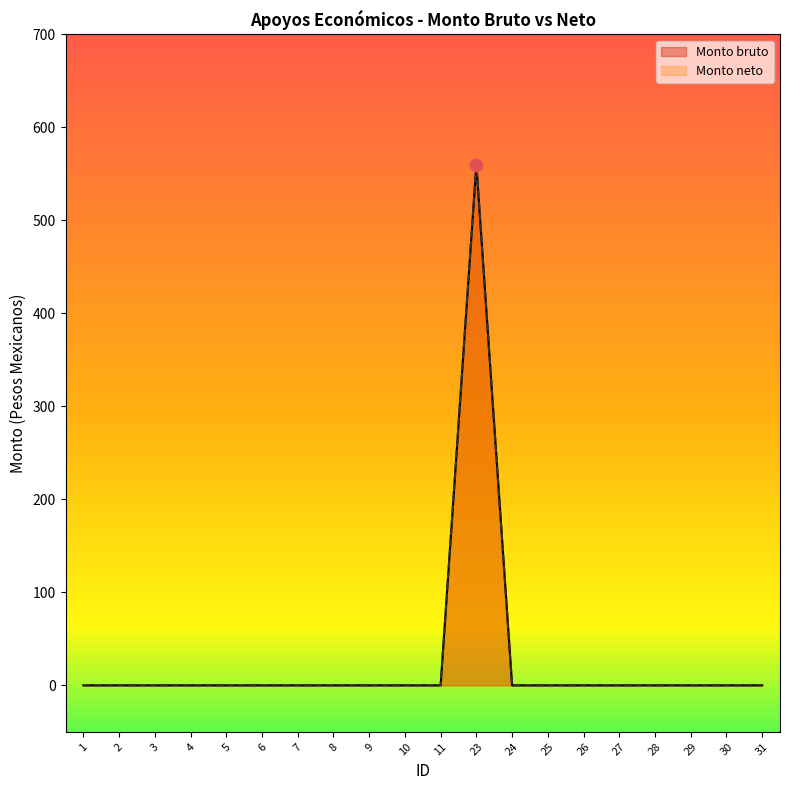

Which series reaches the minimum Y coordinate?

Monto bruto